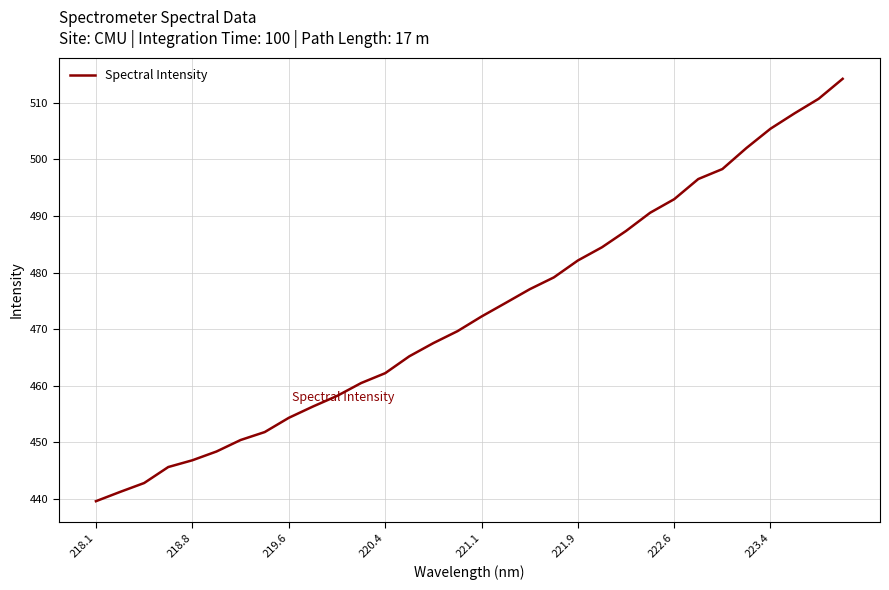

How many categories are shown in the chart?

32